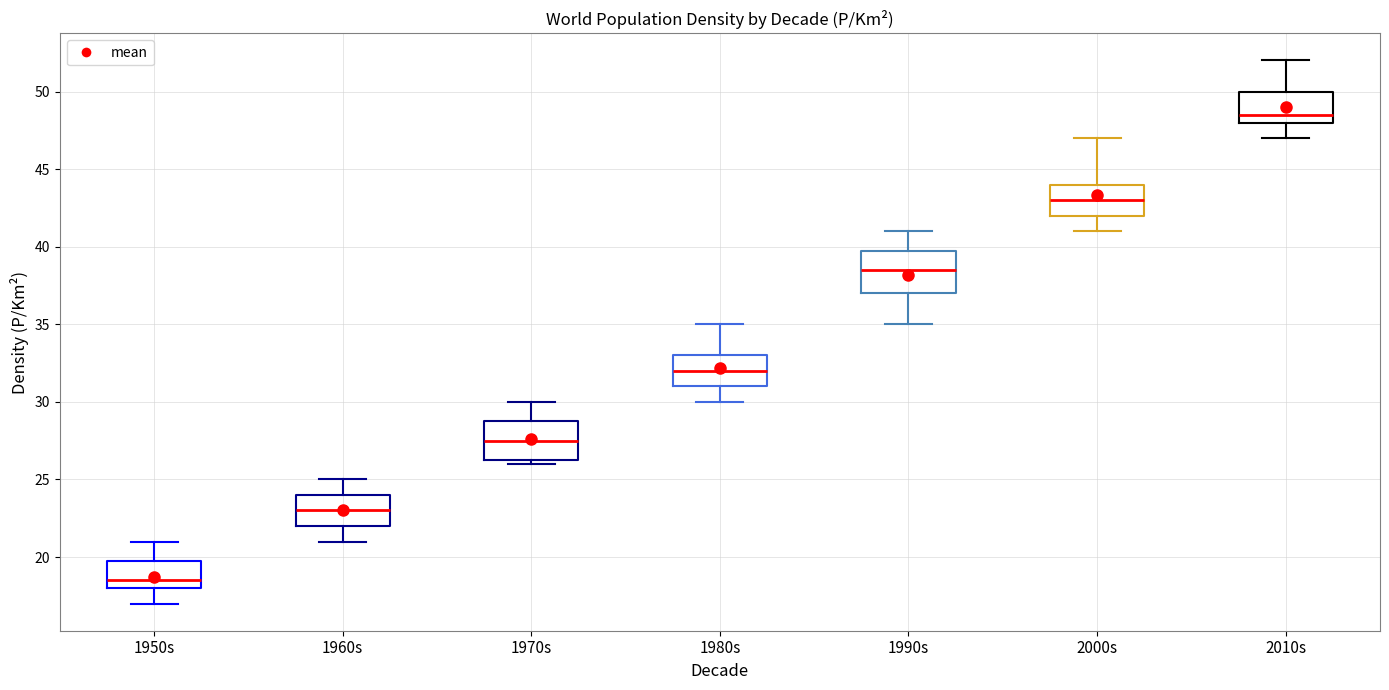

Reading left to right, transcribe this box plot: for each box, give where its median line is, the range the box spans, and where its two whiskers end, as read against the y-axis. The values are not printed on the chart, so give them approximately, as read against the axis.

1950s: median 18.5, box 18.0 to 20.0, whiskers 17.0 to 21.0
1960s: median 23.0, box 22.0 to 24.0, whiskers 21.0 to 25.0
1970s: median 27.5, box 26.5 to 29.0, whiskers 26.0 to 30.0
1980s: median 32.0, box 31.0 to 33.0, whiskers 30.0 to 35.0
1990s: median 38.5, box 37.0 to 40.0, whiskers 35.0 to 41.0
2000s: median 43.0, box 42.0 to 44.0, whiskers 41.0 to 47.0
2010s: median 48.5, box 48.0 to 50.0, whiskers 47.0 to 52.0